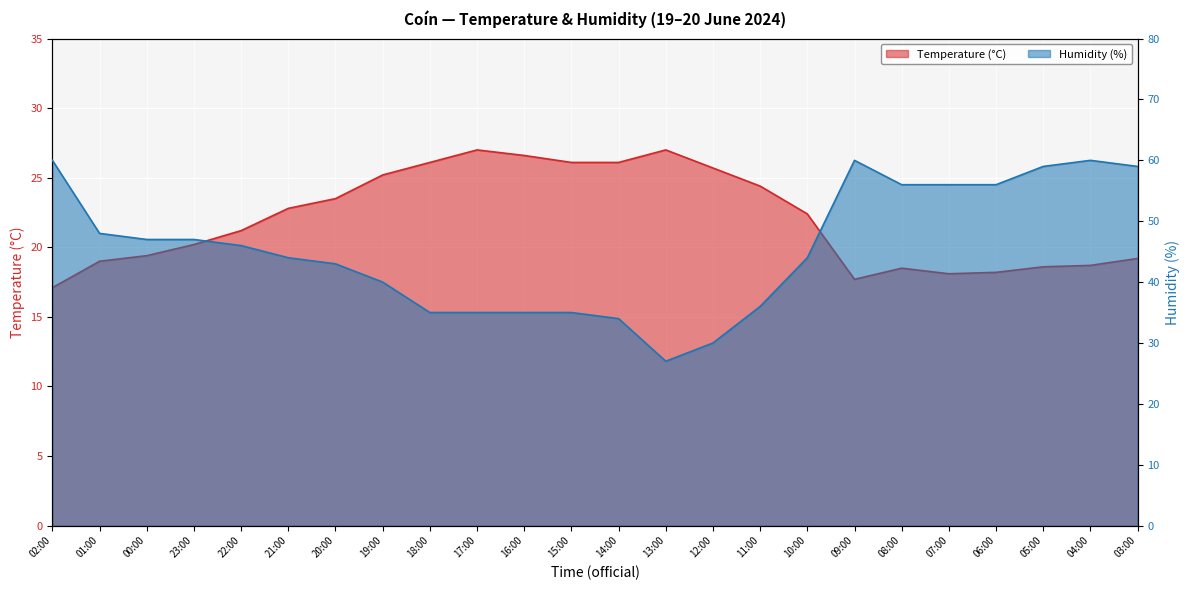

Is it true that Humidity (%) equals 81.3 at 09:00?

False